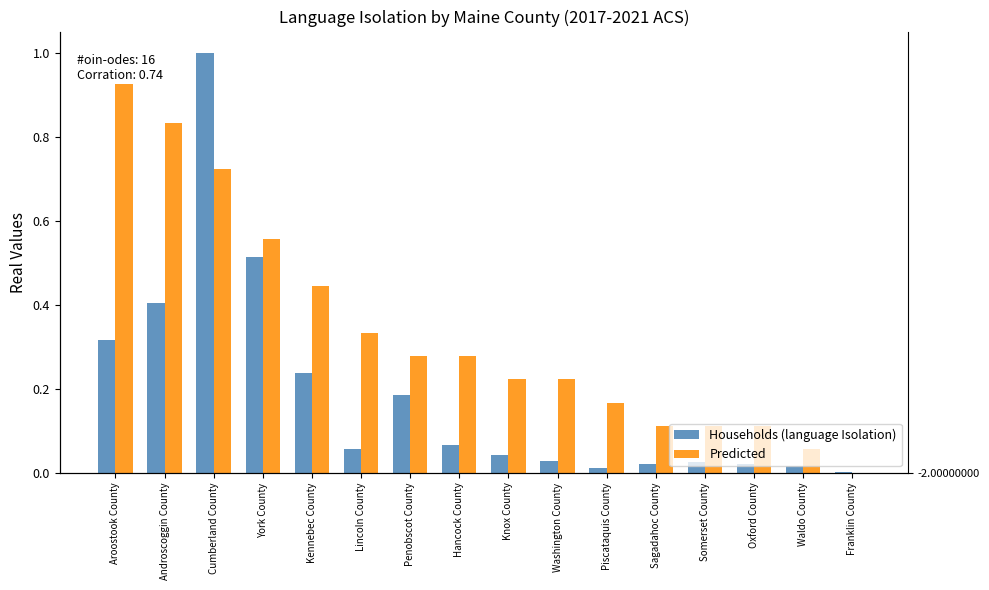

True or false: Households (language Isolation) has a value of 0.5 at York County.

True